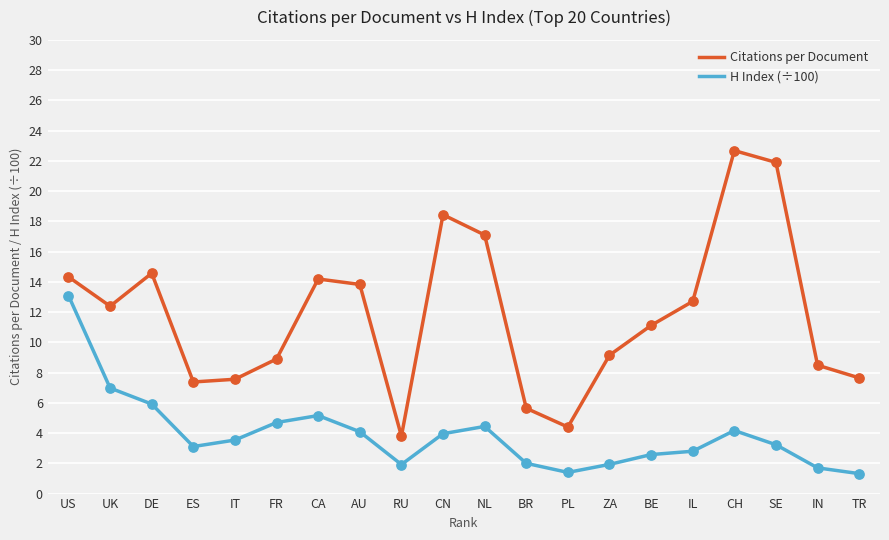

What are all the series names shown in the legend?

Citations per Document, H Index (÷100)